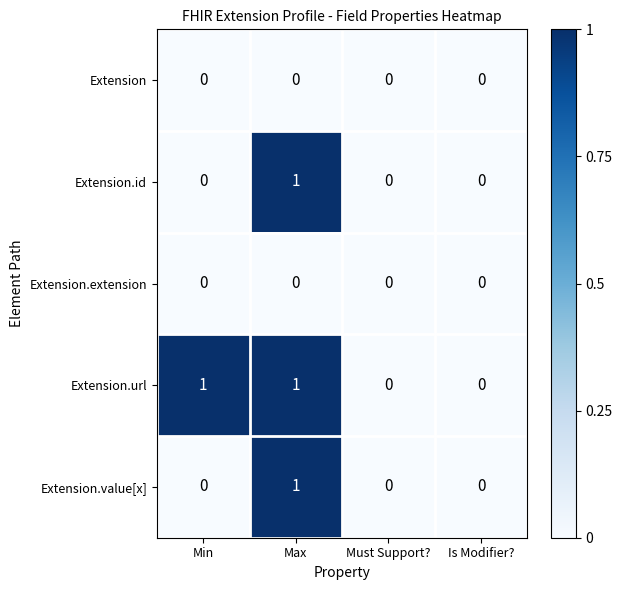

Reading left to right, extract all data points from this chart.

Extension: Min=0	Max=0	Must Support?=0	Is Modifier?=0
Extension.id: Min=0	Max=1	Must Support?=0	Is Modifier?=0
Extension.extension: Min=0	Max=0	Must Support?=0	Is Modifier?=0
Extension.url: Min=1	Max=1	Must Support?=0	Is Modifier?=0
Extension.value[x]: Min=0	Max=1	Must Support?=0	Is Modifier?=0